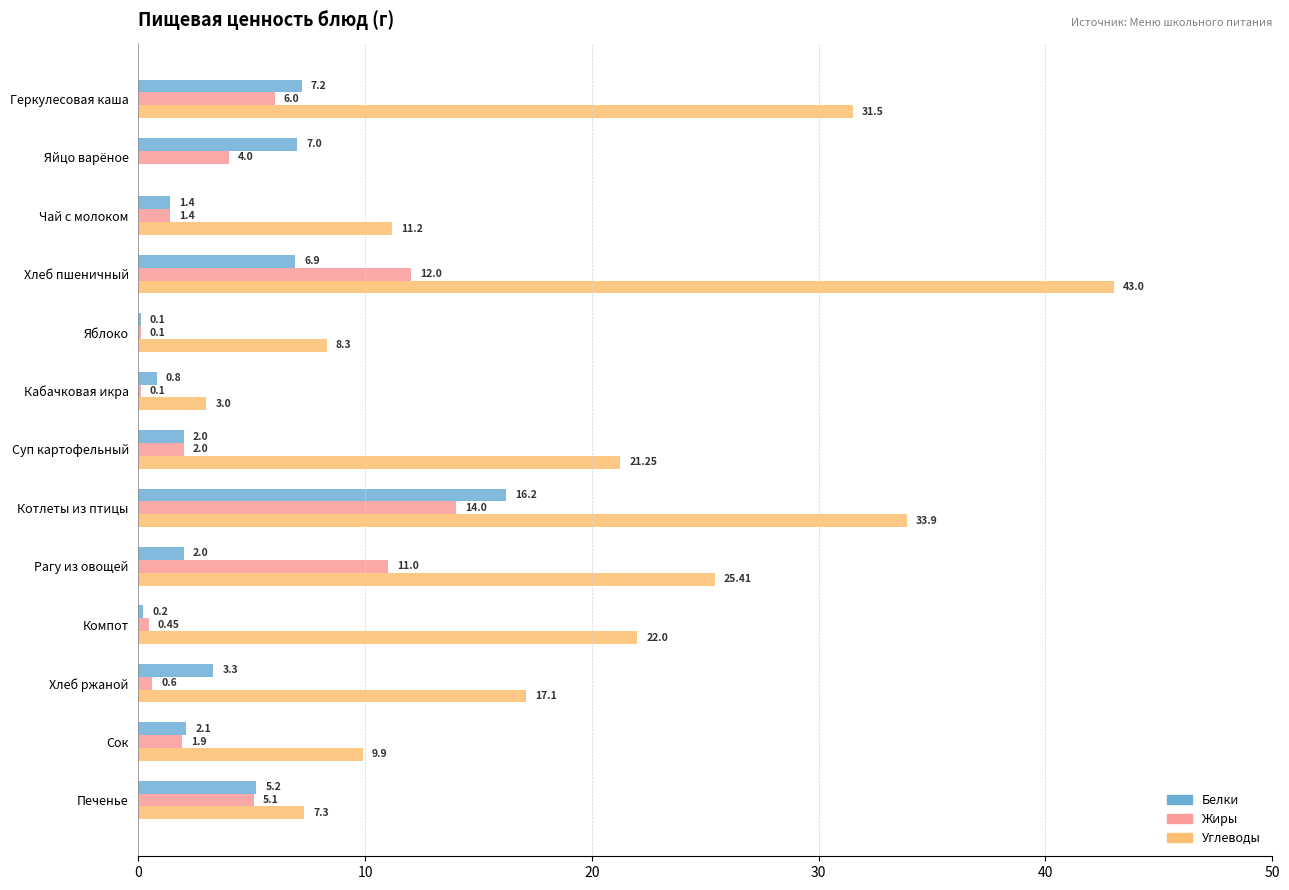

How many distinct data groups are displayed?

3